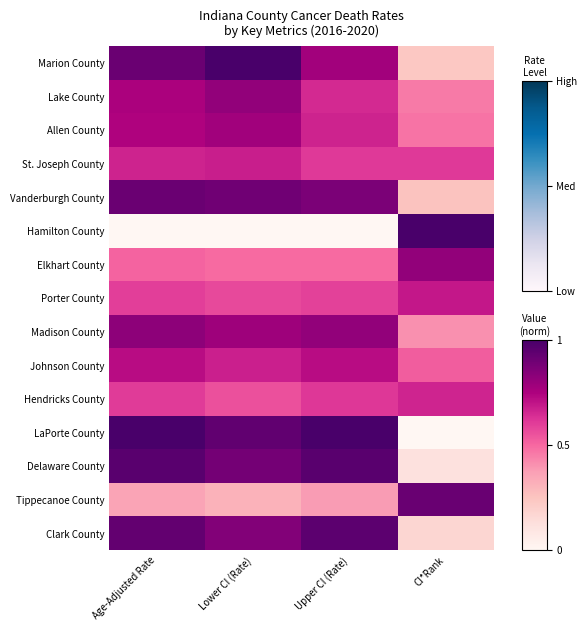

What is the maximum value shown in the chart?

1.0